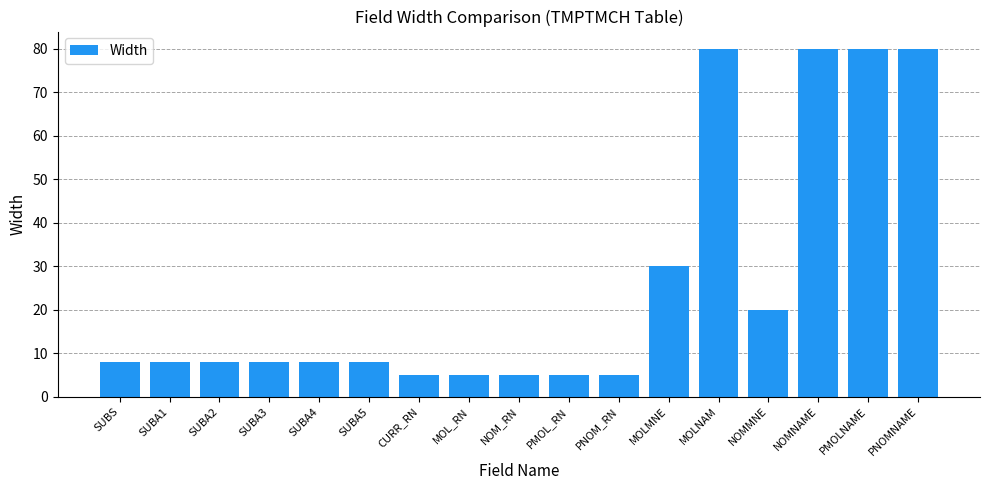

Which has a higher value, MOLMNE or PMOLNAME?

PMOLNAME